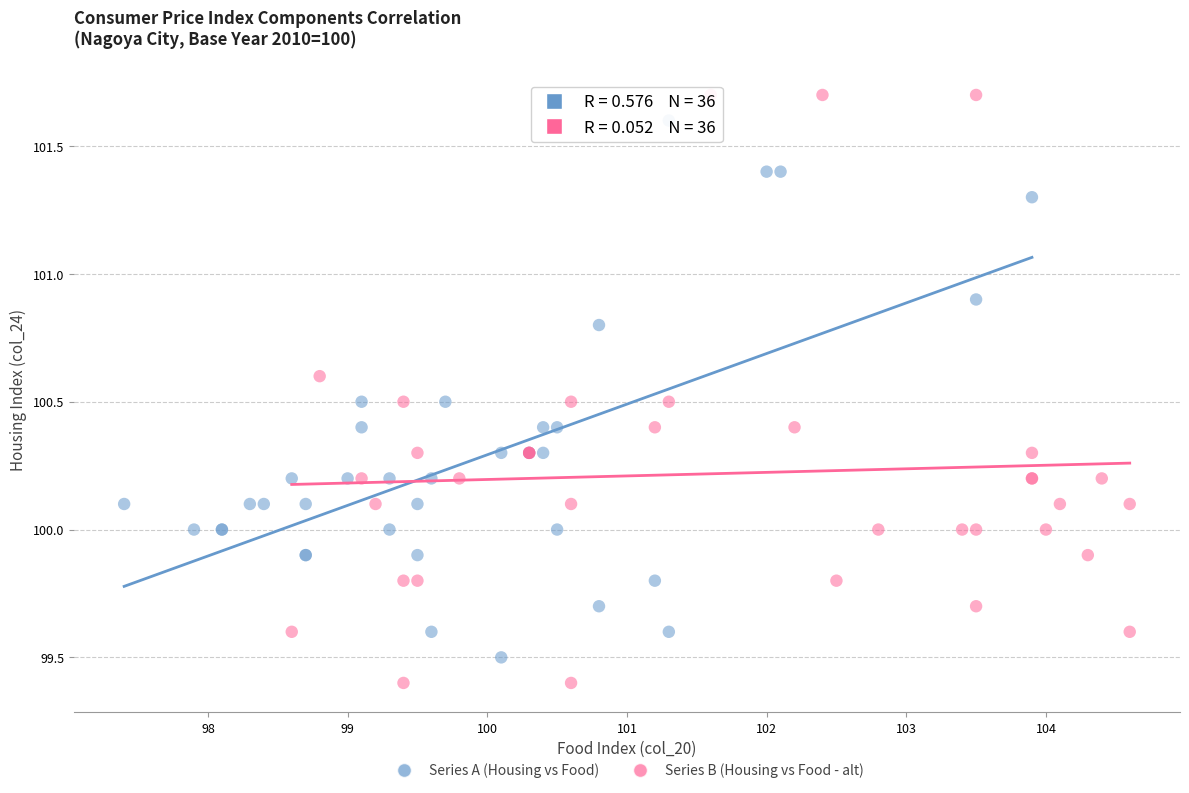

Which series has the widest spread of Y values?

Series B (Housing vs Food - alt)